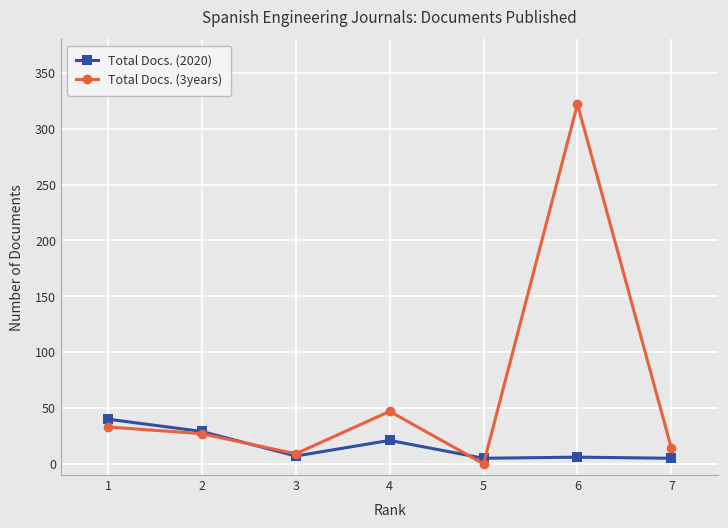

How many data points in Total Docs. (3years) are less than 27?

3